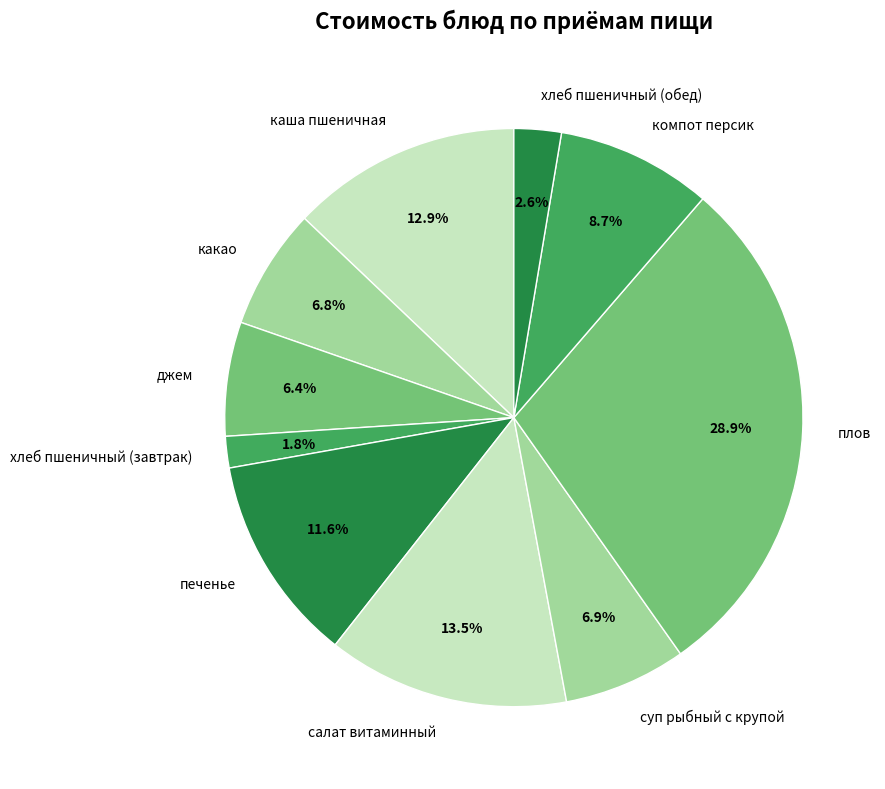

Between печенье and джем, which is larger?

печенье